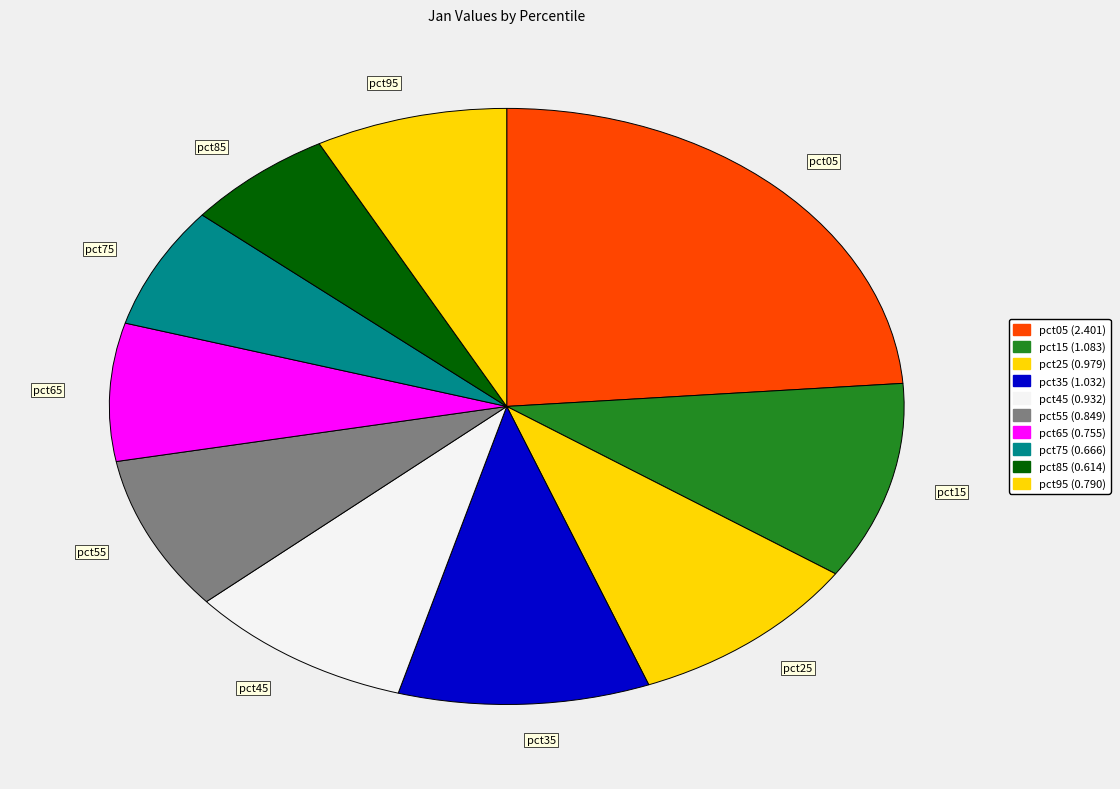

True or false: pct15 accounts for 1% of the total.

False